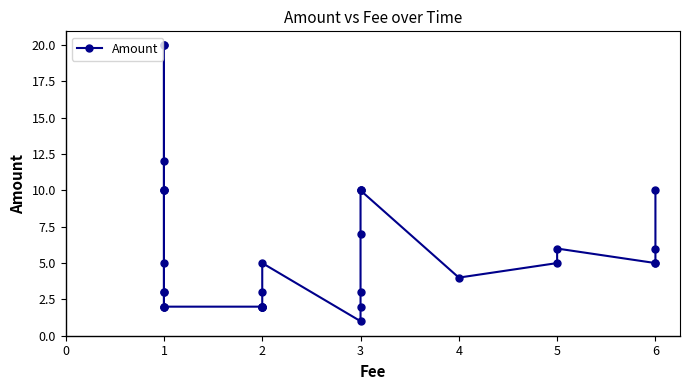

Does the chart have visible grid lines?

No